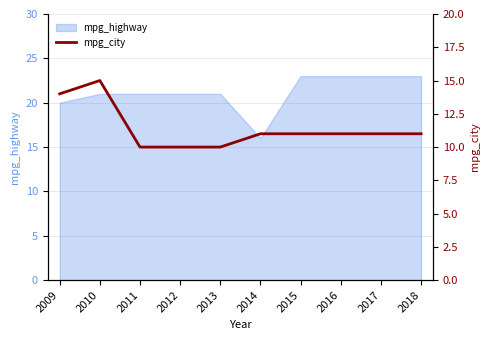

Where is the data nearest to the value 12?

2014